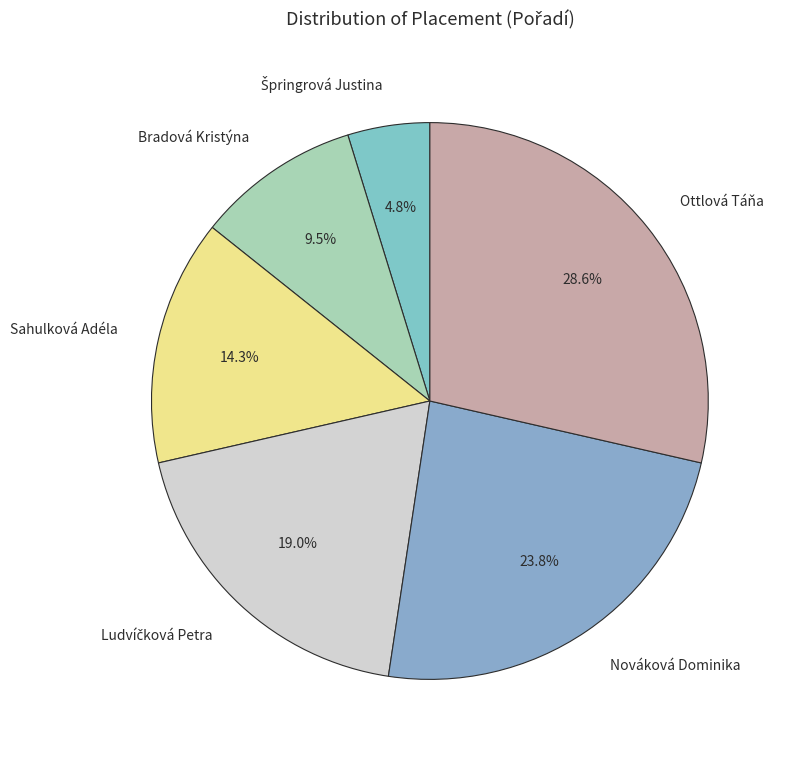

Does Nováková Dominika account for over 50% of the chart?

No